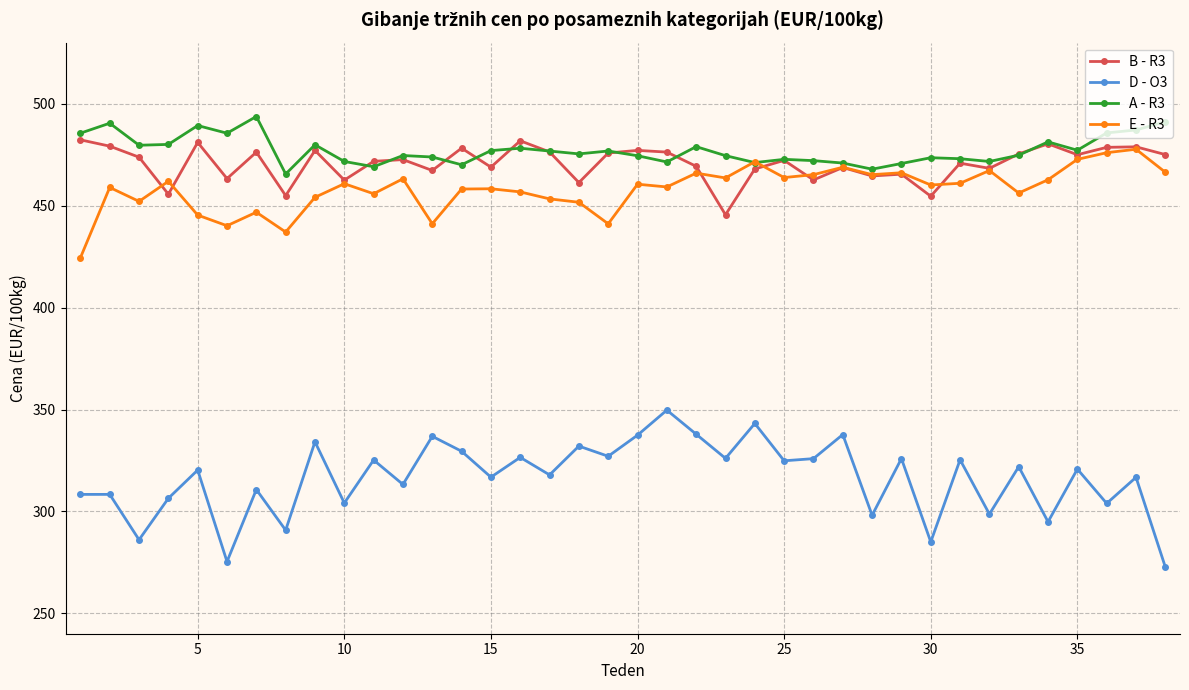

Which series has the largest range (max minus min)?

D - O3